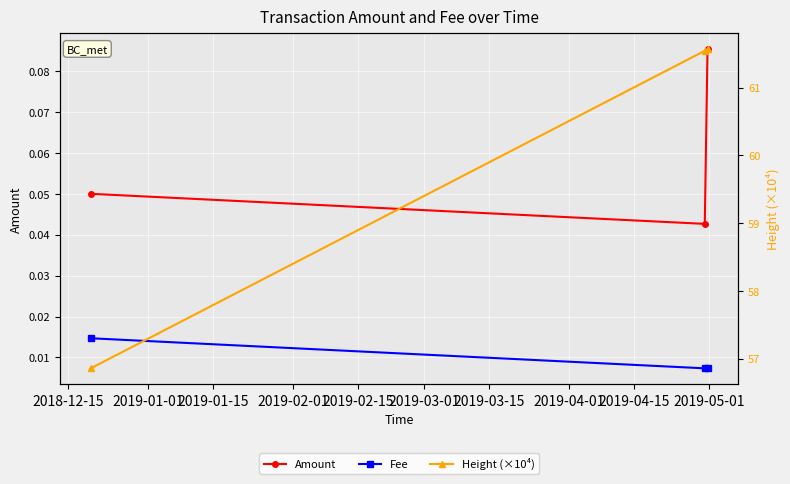

What is the greatest value displayed?

61.6